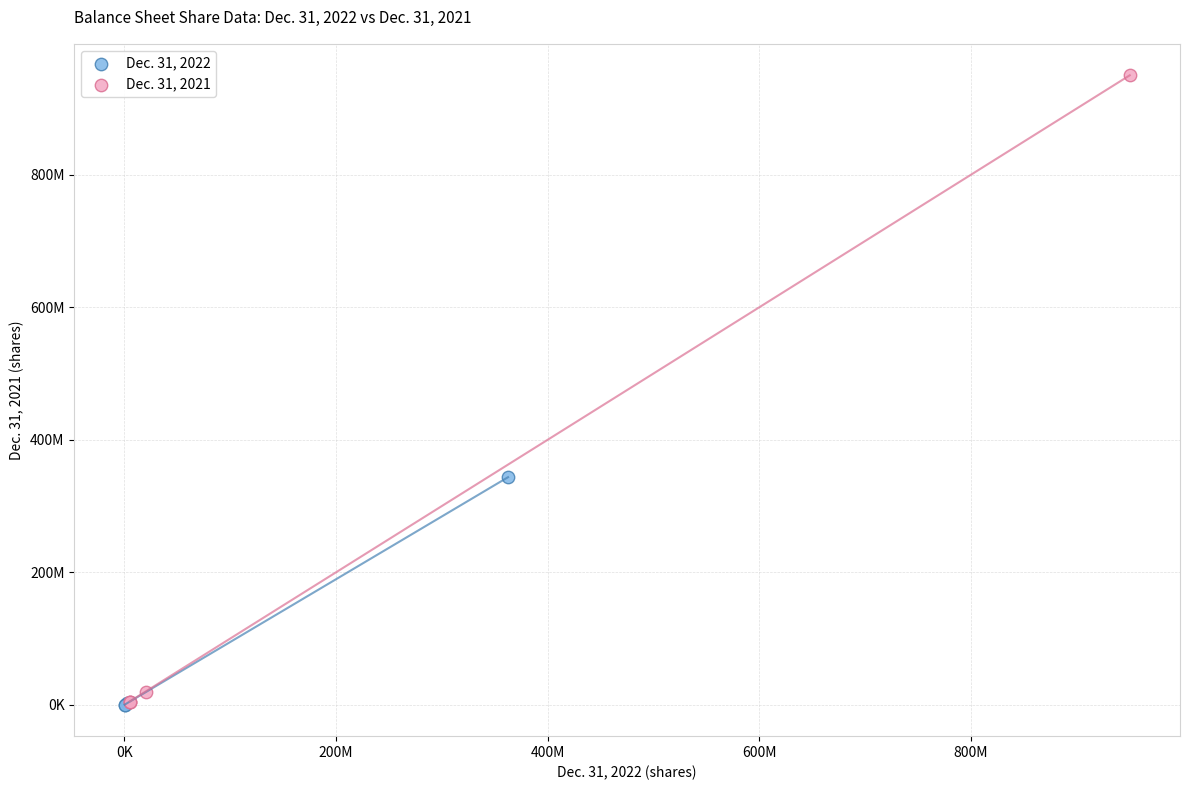

What are all the series names shown in the legend?

Dec. 31, 2022, Dec. 31, 2021